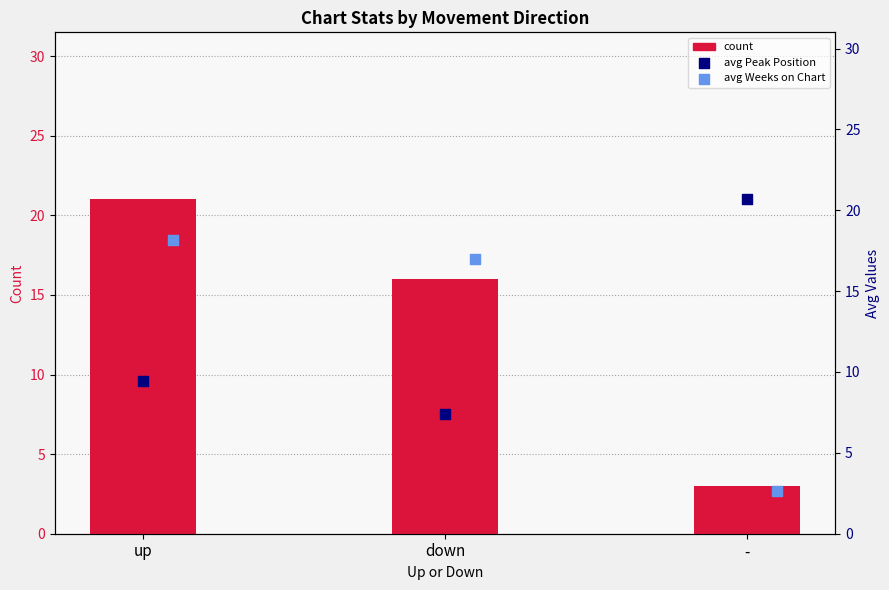

Which series contains the highest Y value?

count